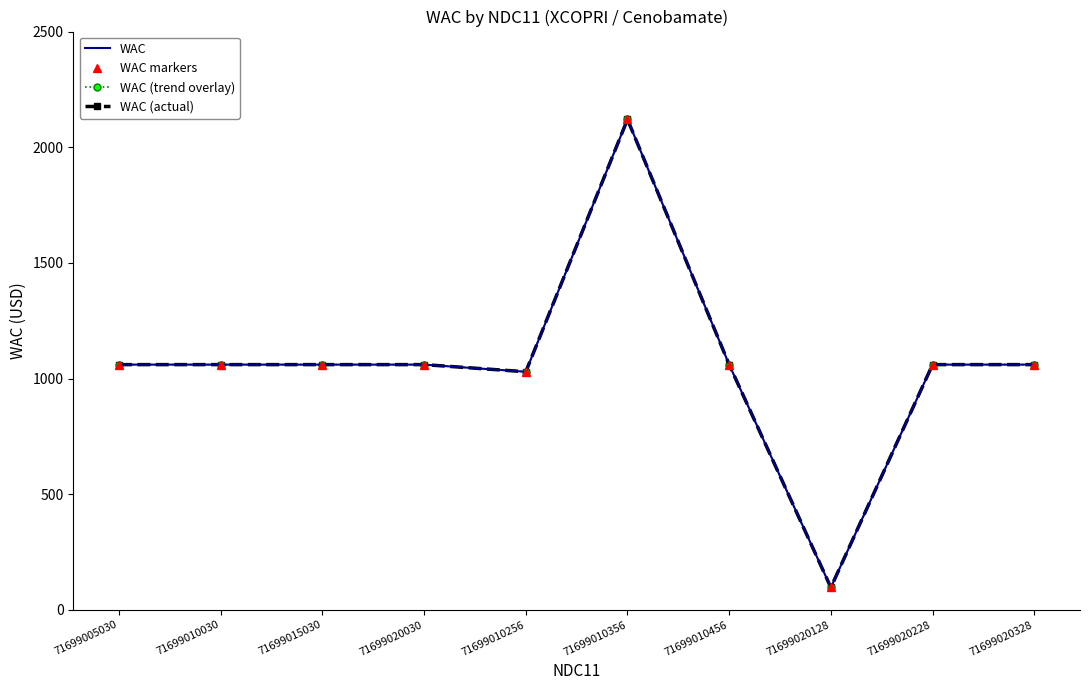

What is the maximum value shown in the chart?

2120.4